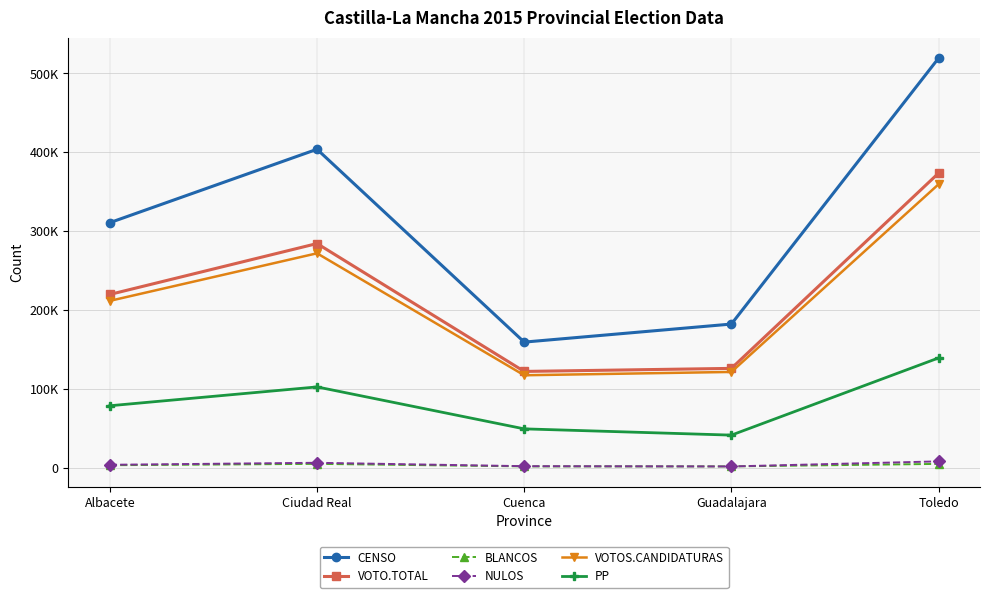

Between Ciudad Real and Guadalajara, which is larger?

Ciudad Real